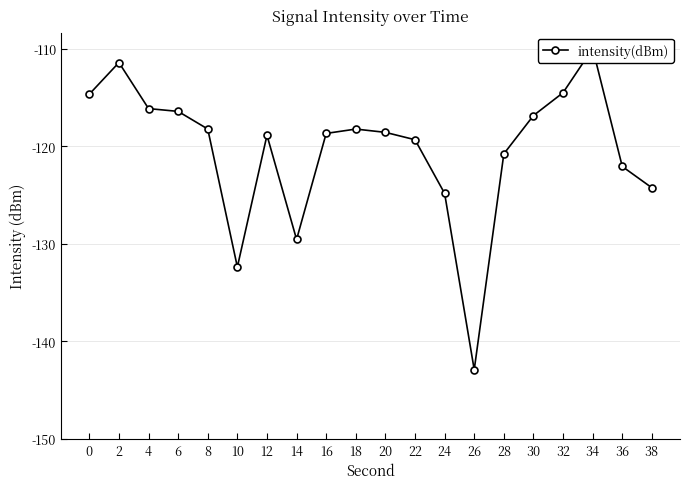

The chart shows a value of -51.1 at 24. True or false?

False